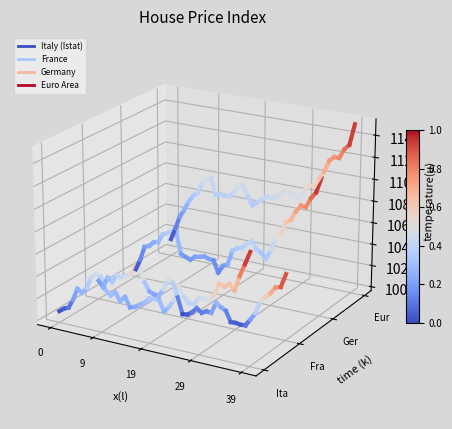

Is it true that France equals -0.0 at 9?

False